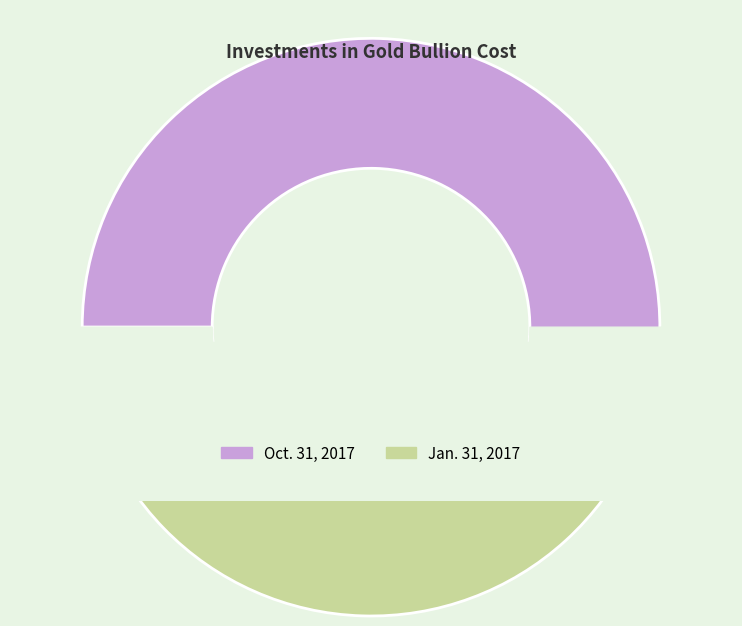

What percentage do Oct. 31, 2017 and Jan. 31, 2017 together represent?

100.0%